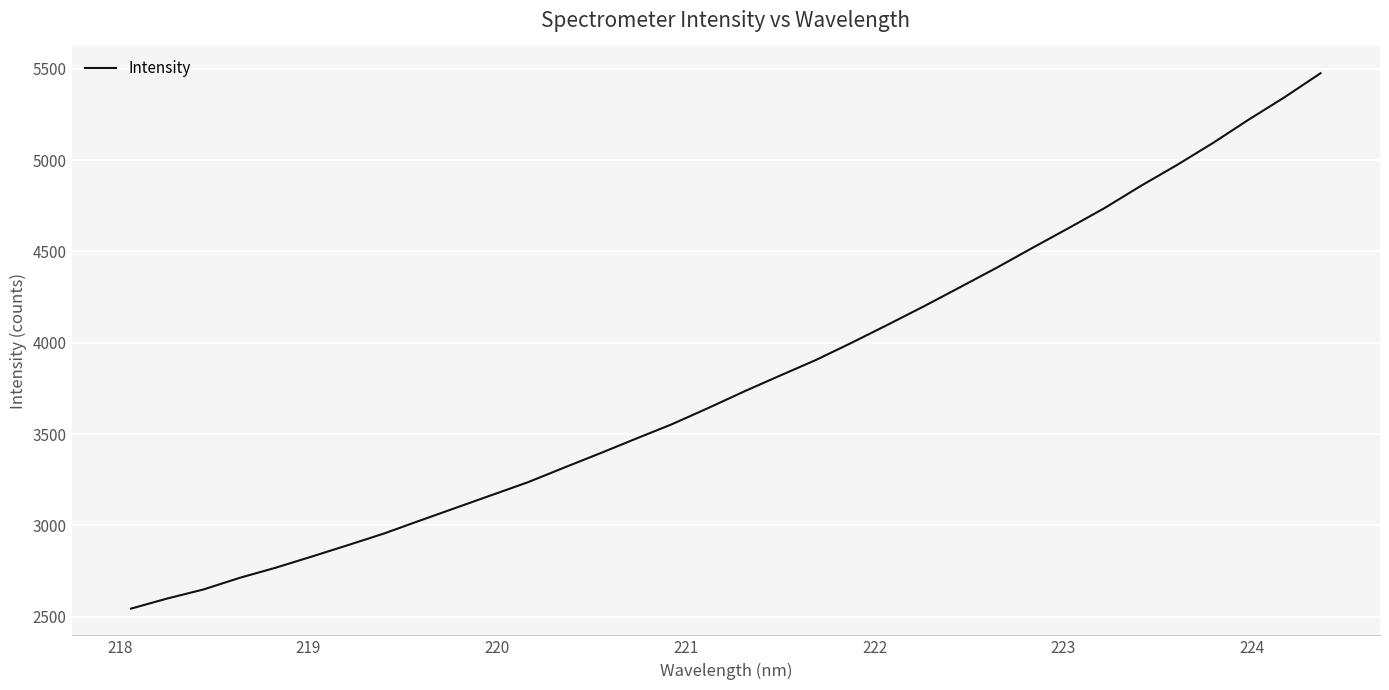

What is the difference between the maximum and minimum values?

2931.4